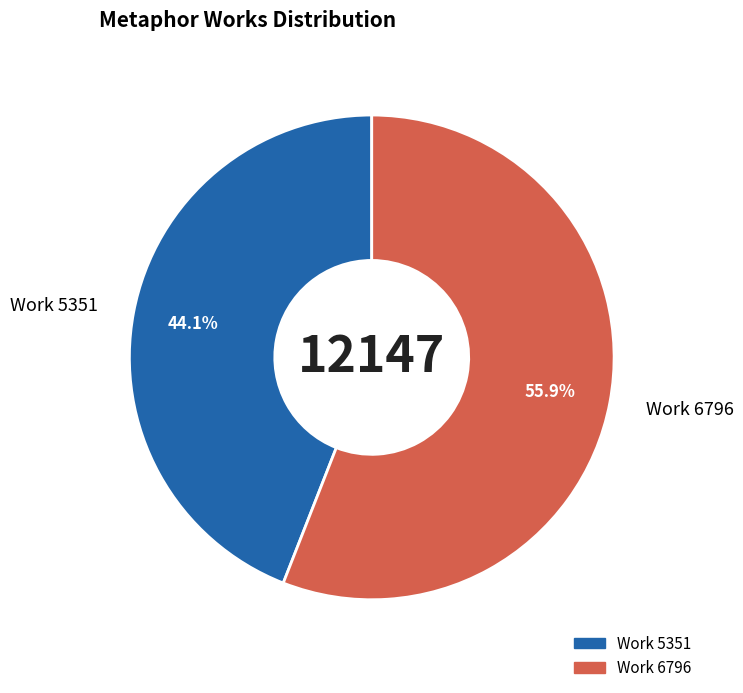

The Work 6796 slice represents 50% of the pie. True or false?

False